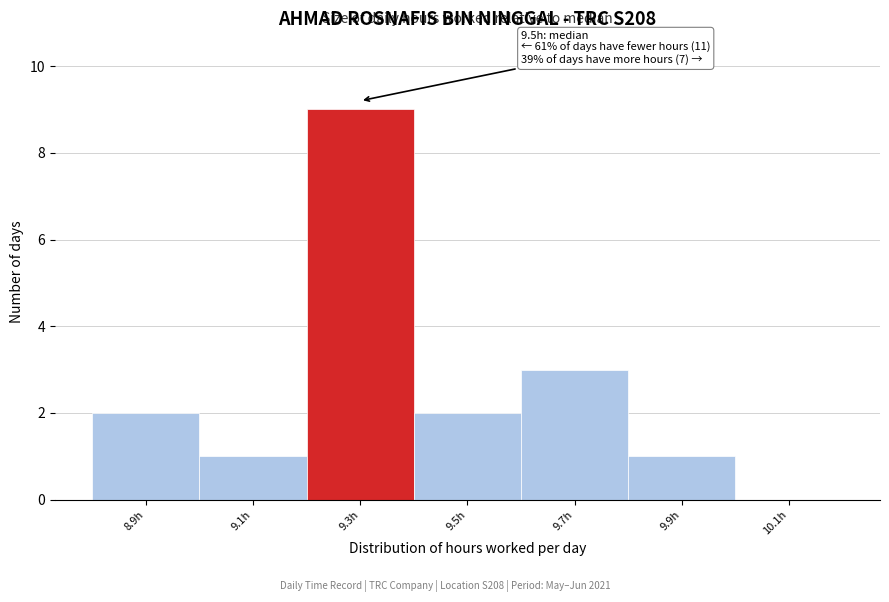

Reading left to right, extract all data points from this chart.

8.9h=2	9.1h=1	9.3h=9	9.5h=2	9.7h=3	9.9h=1	10.1h=0